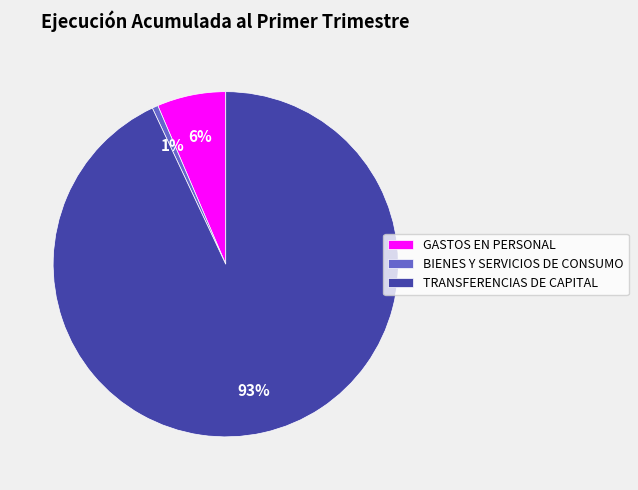

To the nearest percent, what is the difference between the largest and smallest slice percentages?

92%